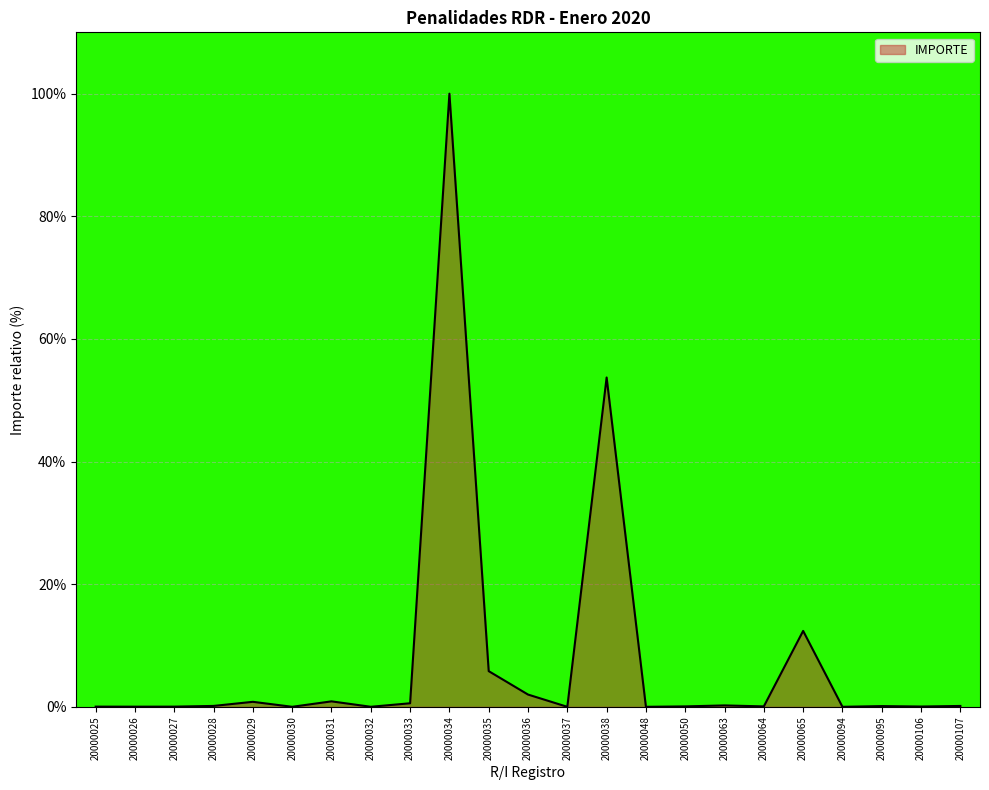

The chart shows a value of 0.2 at 20000063. True or false?

True